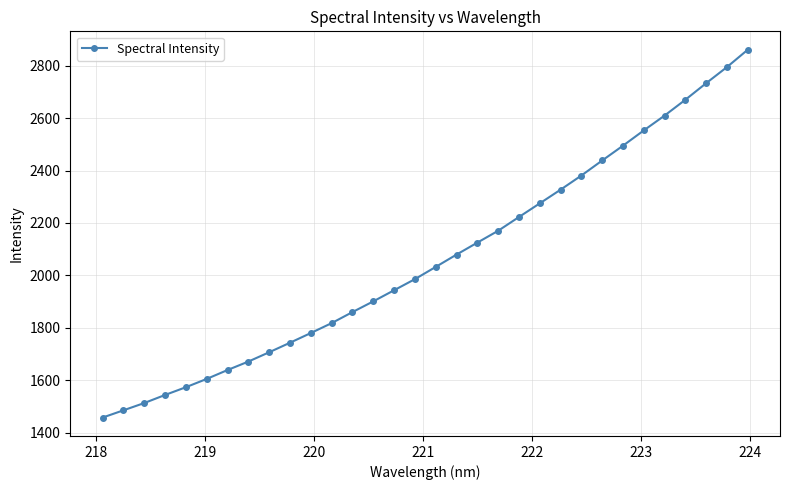

What is the average value?

2062.4